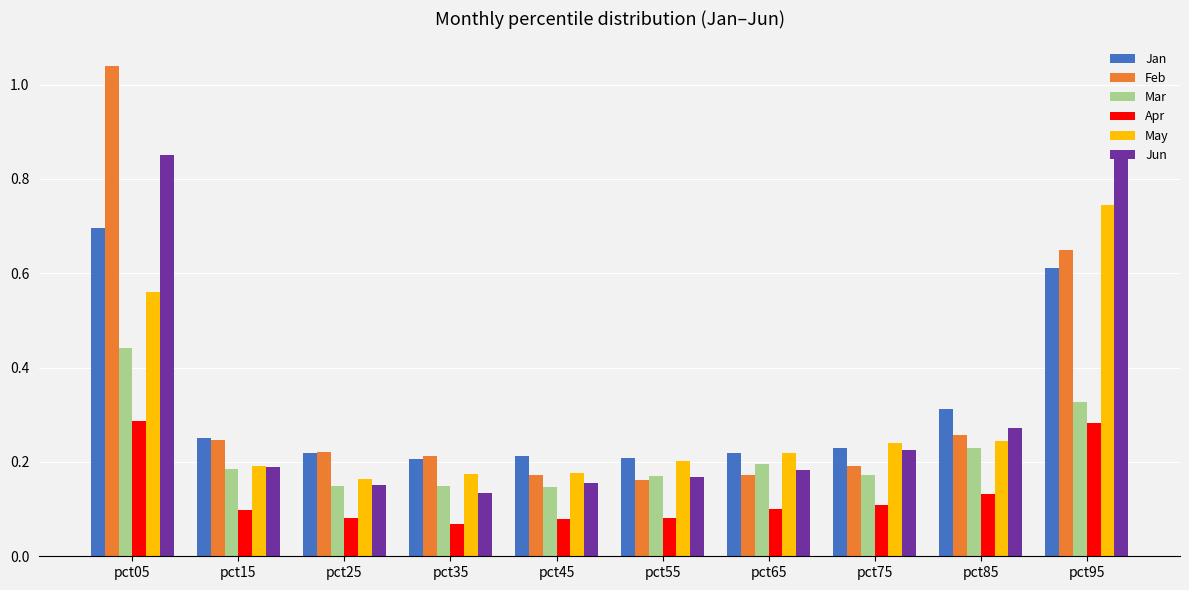

Are the bars horizontal?

No